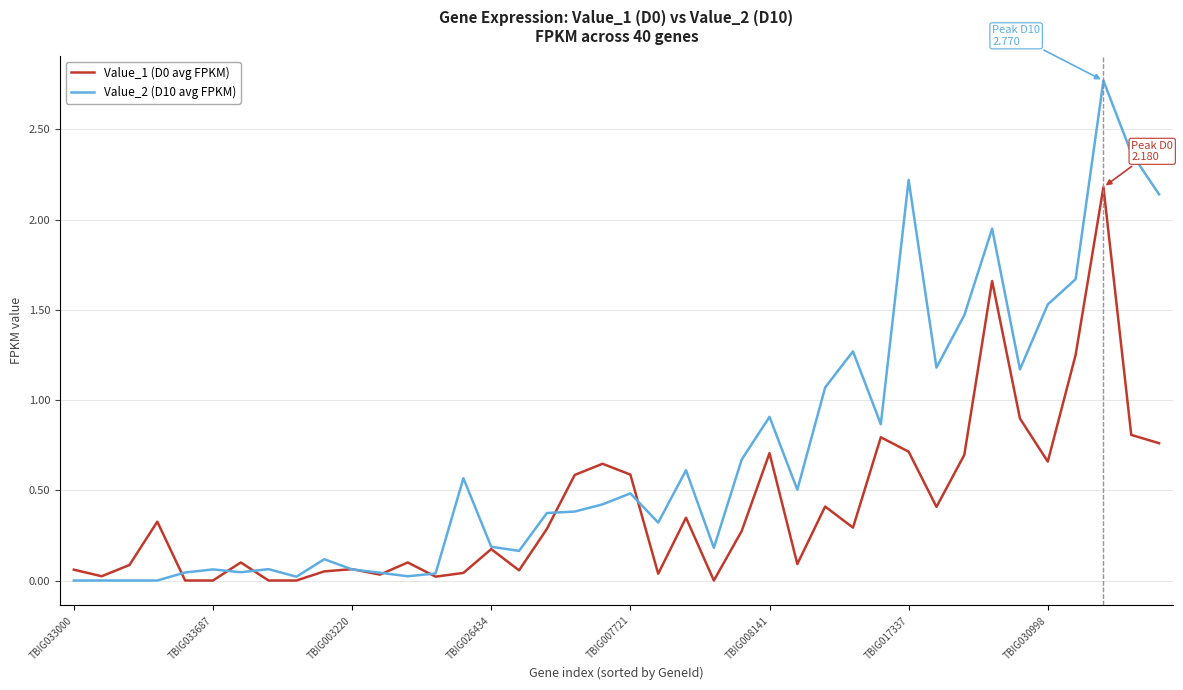

Which series has the widest spread of values?

Value_2 (D10 avg FPKM)